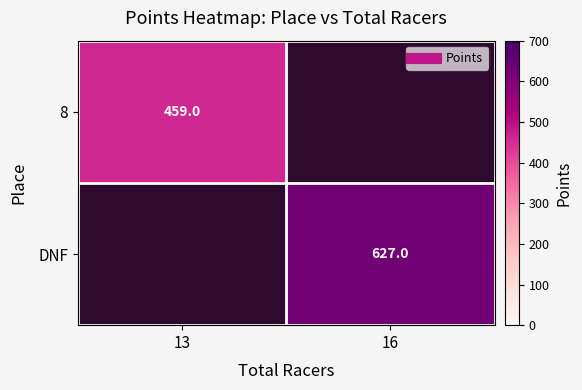

Which series has the widest spread of values?

DNF